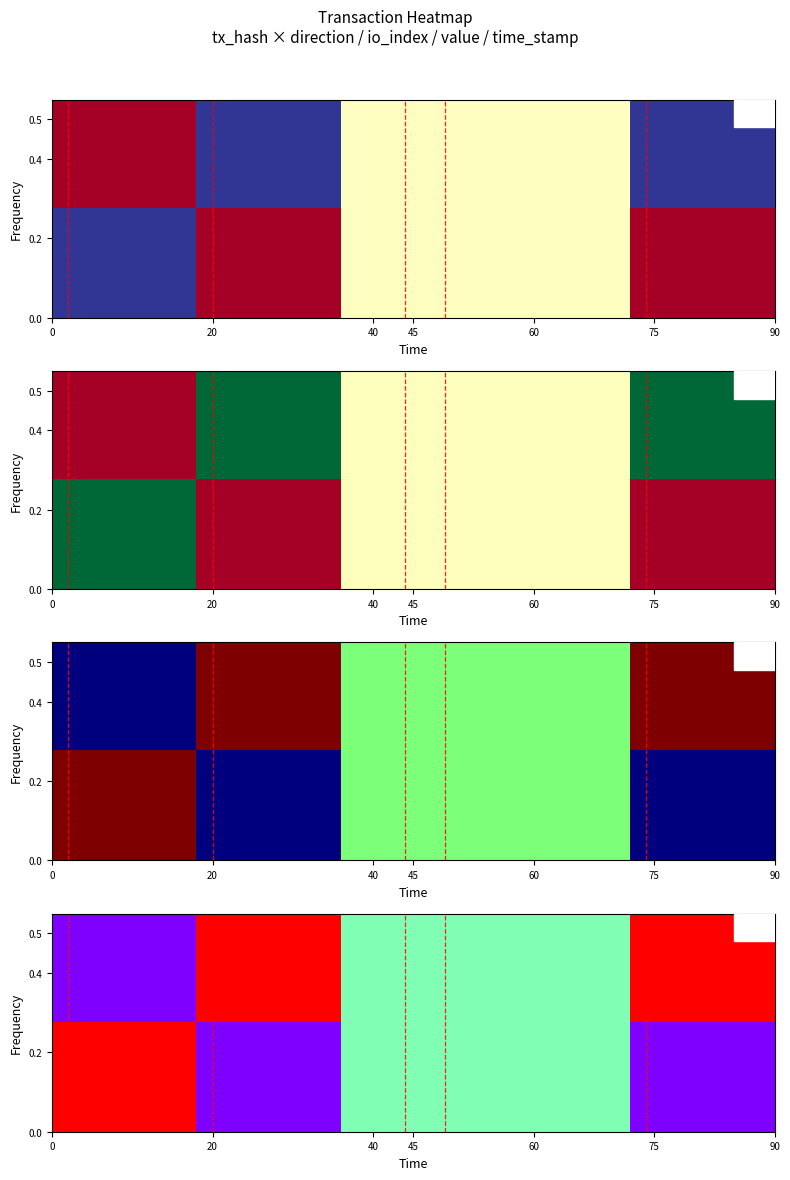

Which series has the largest range (max minus min)?

row_0